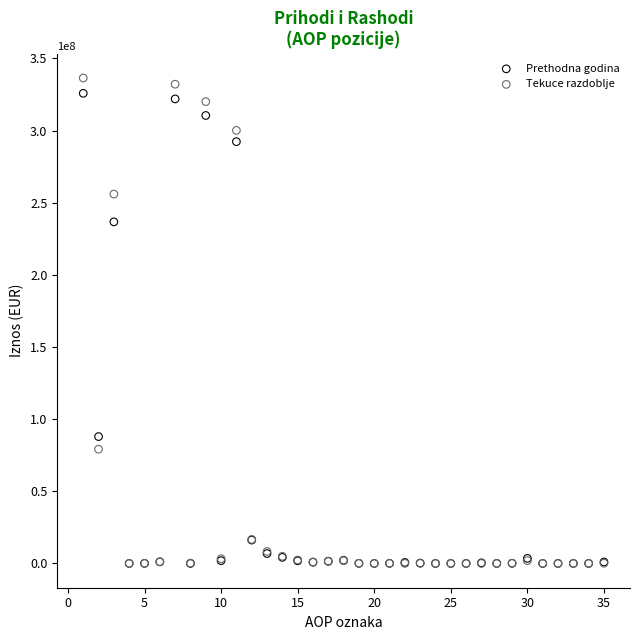

In the Tekuce razdoblje series, what Y value is closest to 168203210?

255983224